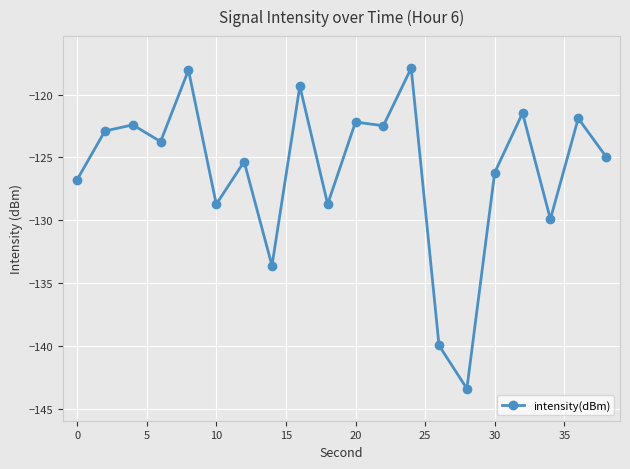

What is the average value?

-126.0